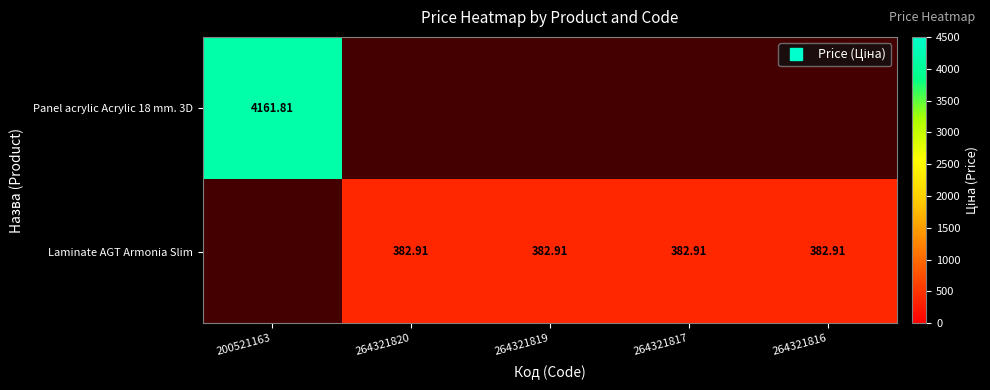

At 264321816, list the series in order from smallest to largest.

Panel acrylic Acrylic 18 mm. 3D, Laminate AGT Armonia Slim